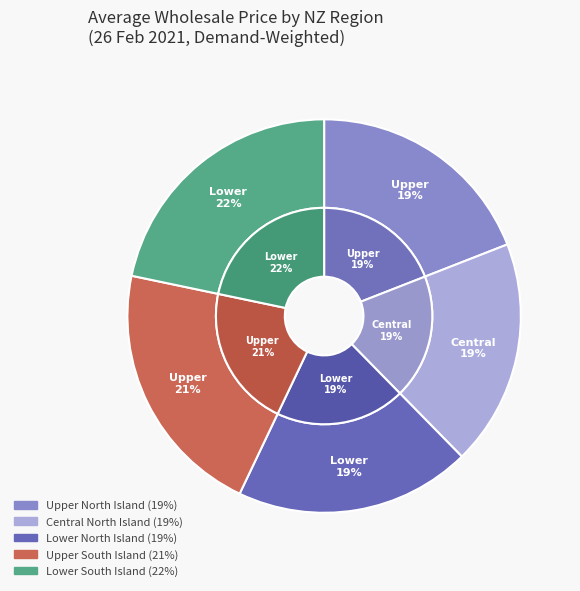

Count the number of slices in the pie.

5